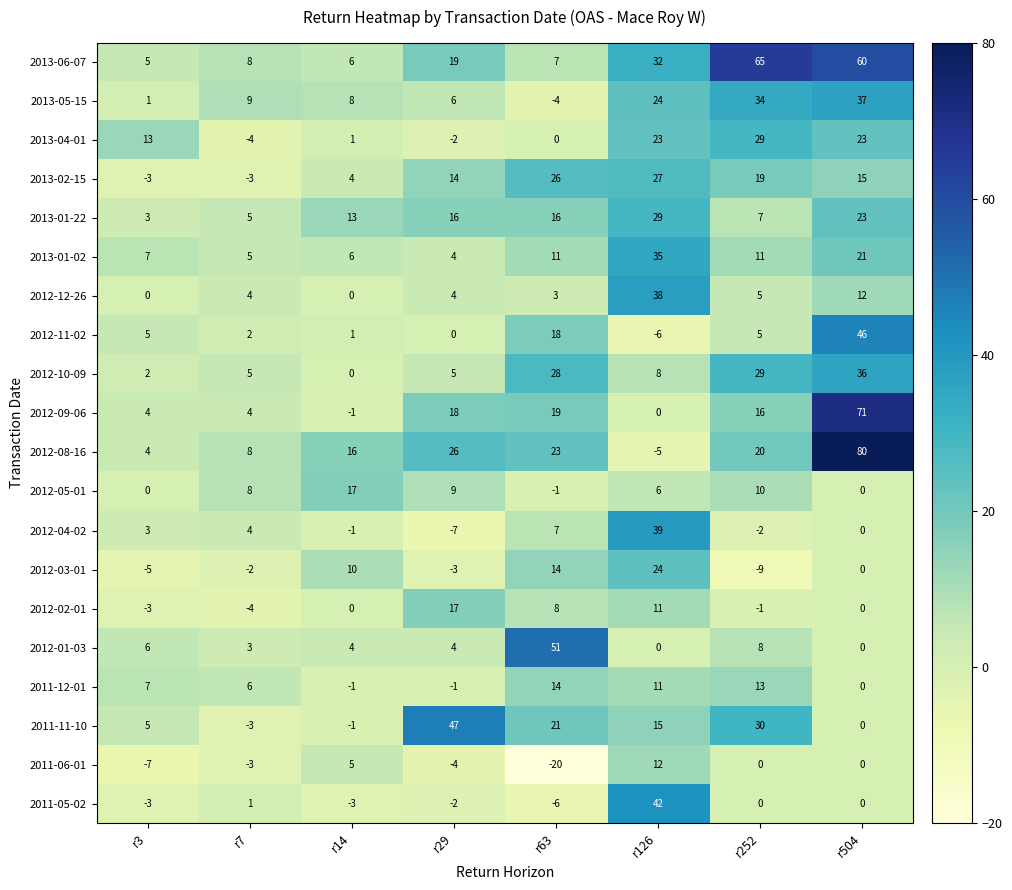

Which label corresponds to the largest value in the chart?

r504